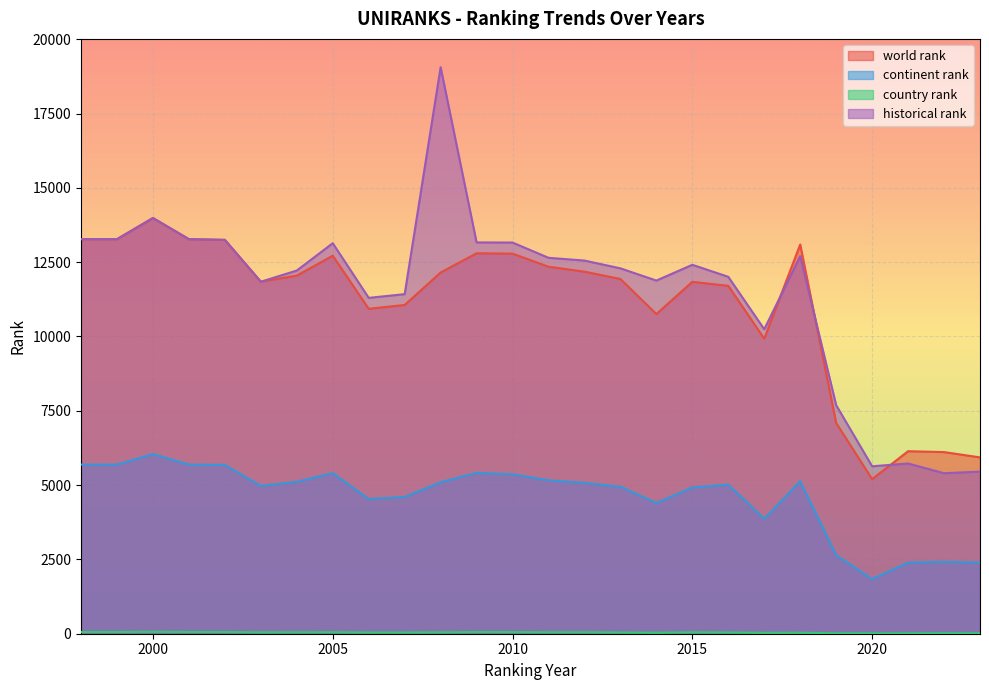

At 2006, list the series in order from smallest to largest.

country rank, continent rank, world rank, historical rank